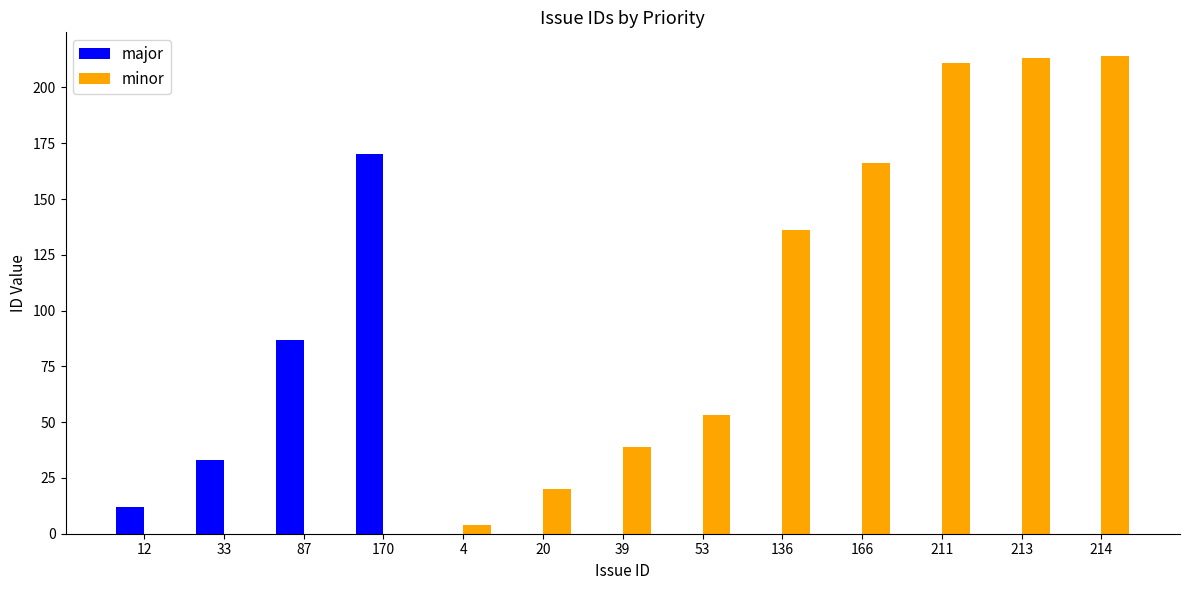

Which category has the highest value in the major series?

170